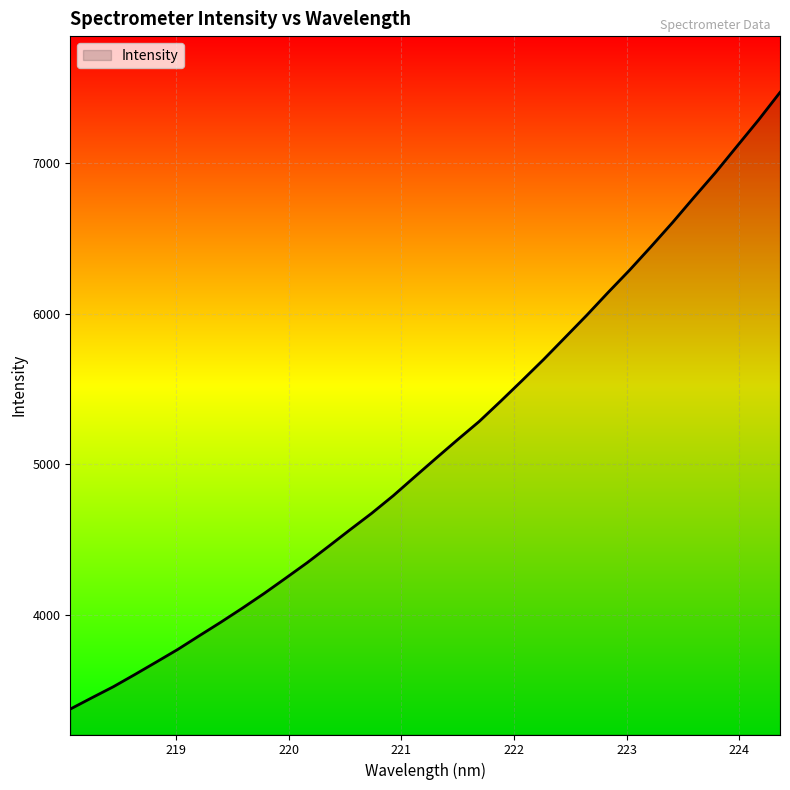

What is the difference between the maximum and minimum values?

4091.7